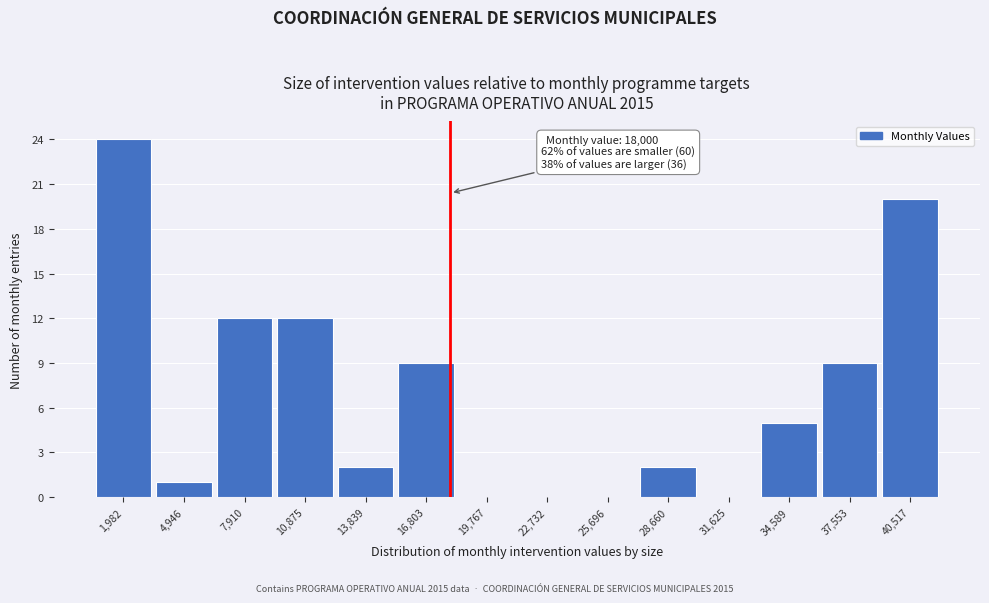

Over which range of the x-axis is the bar tallest?

500 to 3500